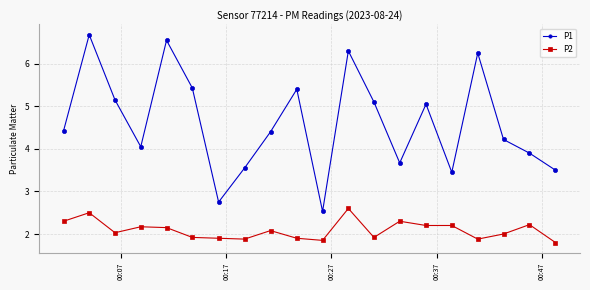

At how many categories does at least one series exceed 4?

13